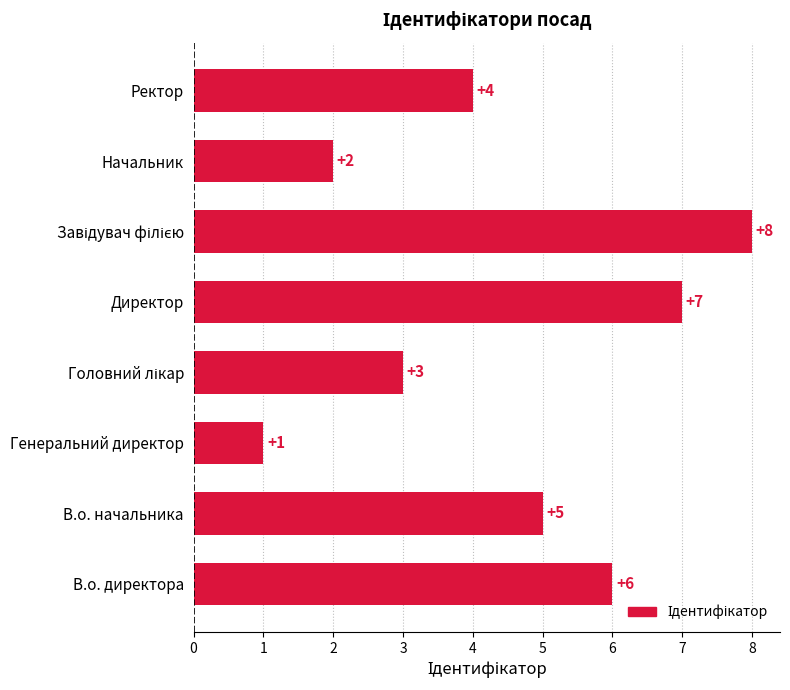

Count the values in the range 3 to 7.

5